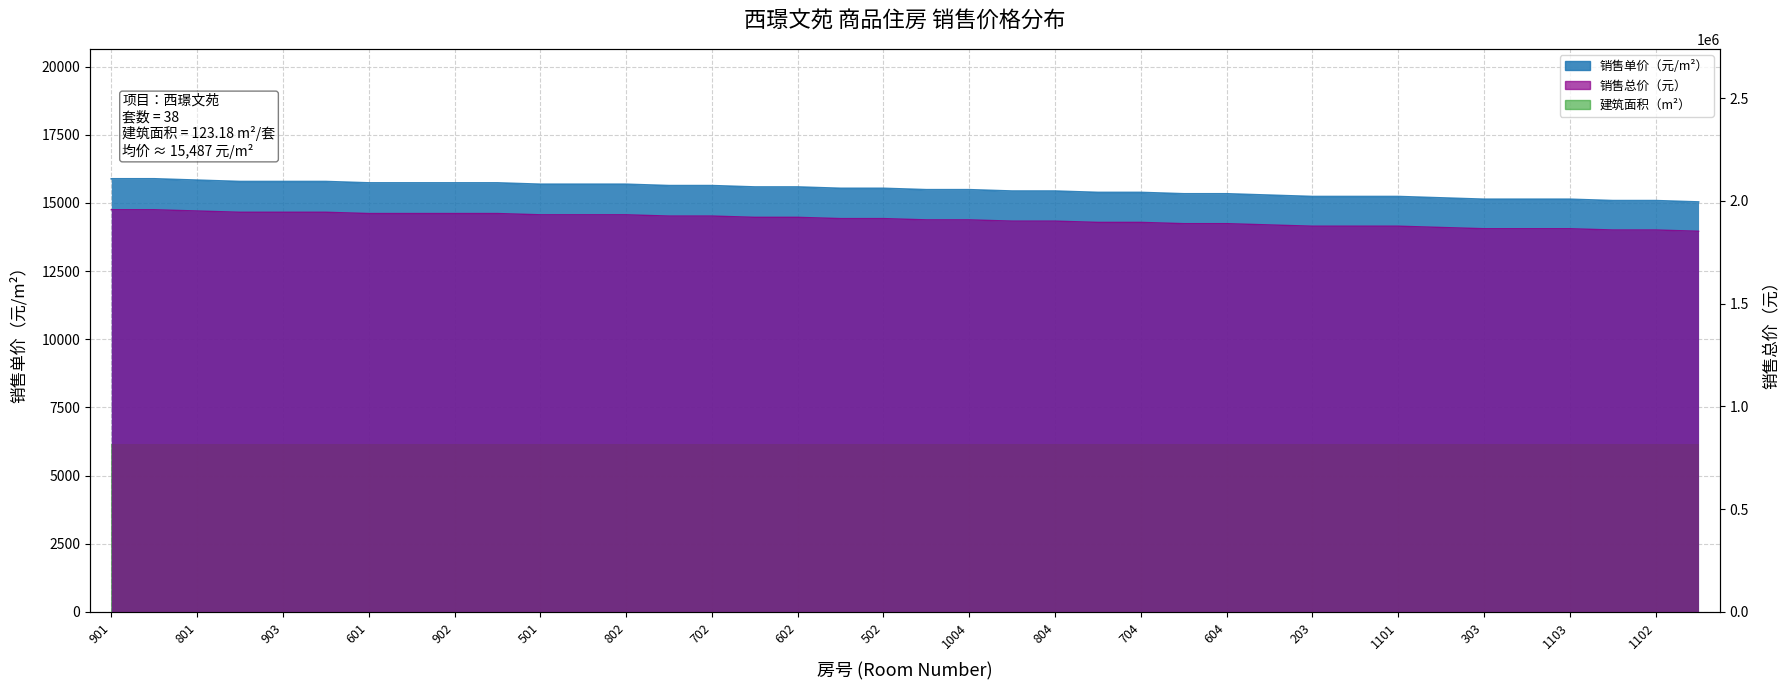

What is the label of the 3rd point from the right?

302